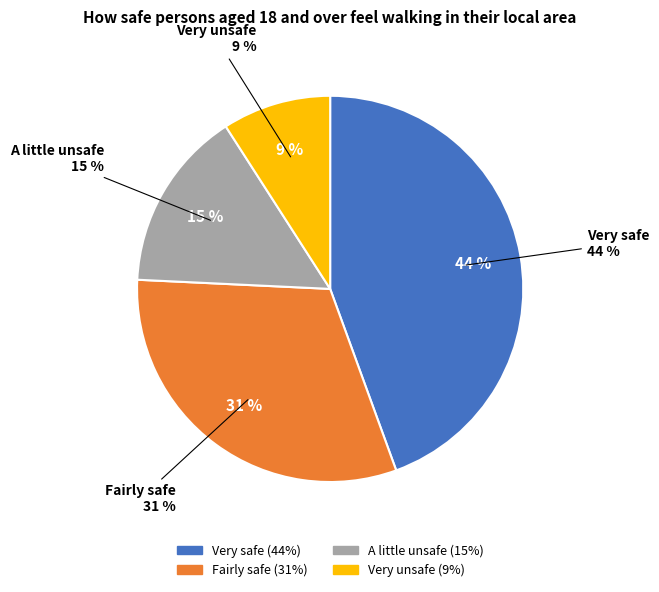

Does any single category account for the majority?

No